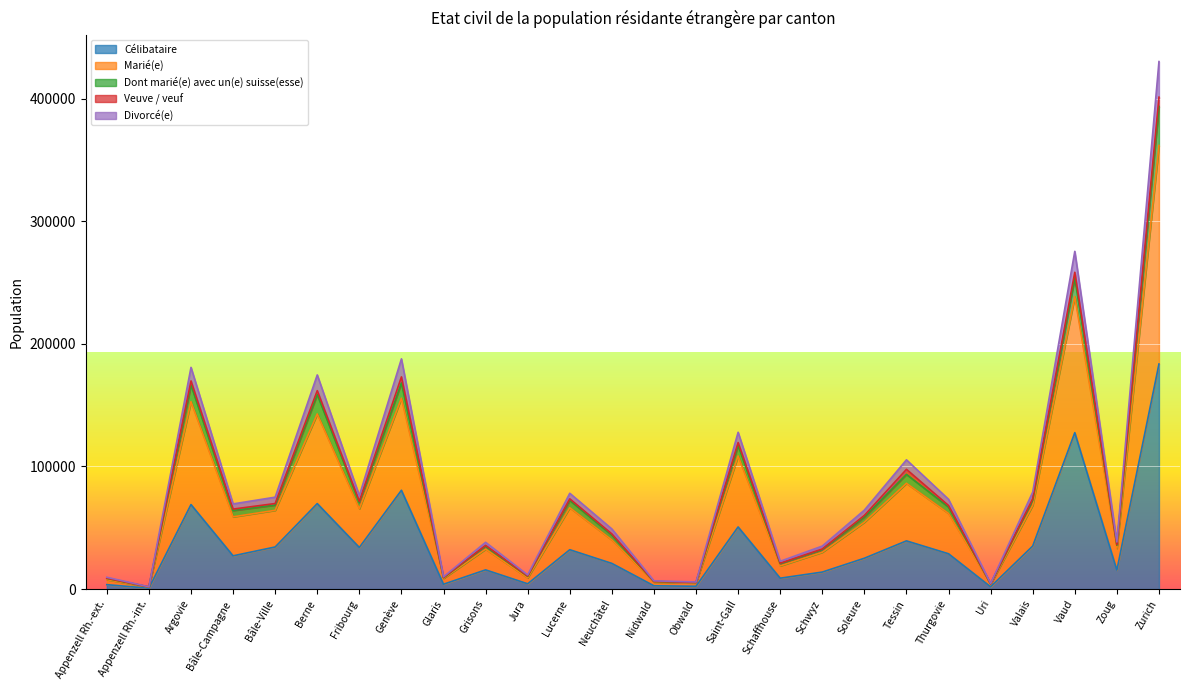

The Célibataire series shows 68936 at Argovie. True or false?

True